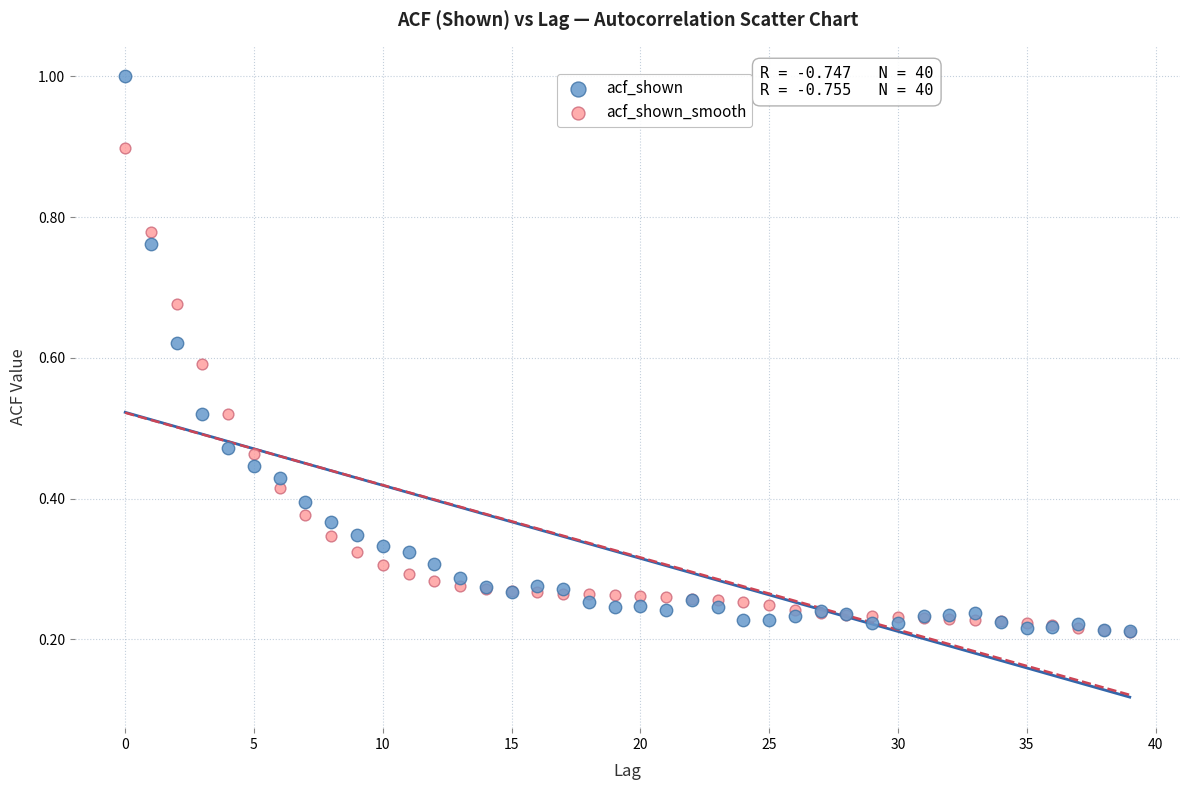

What are all the series names shown in the legend?

acf_shown, acf_shown_smooth